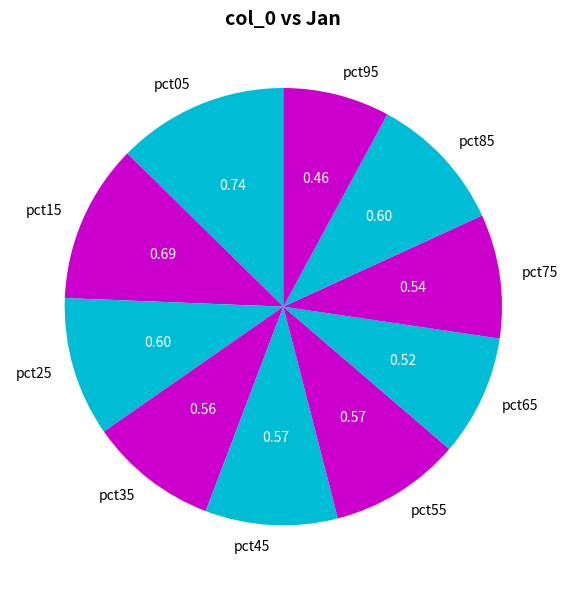

True or false: pct45 accounts for 10% of the total.

True